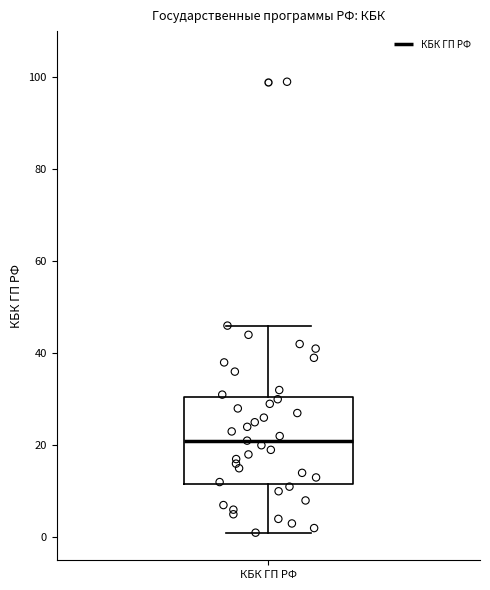

Transcribe this box plot: give where the median line is, the range the box spans, and where the two whiskers end, as read against the y-axis. The values are not printed on the chart, so give them approximately, as read against the axis.

median 22, box 12 to 30, whiskers 2 to 46